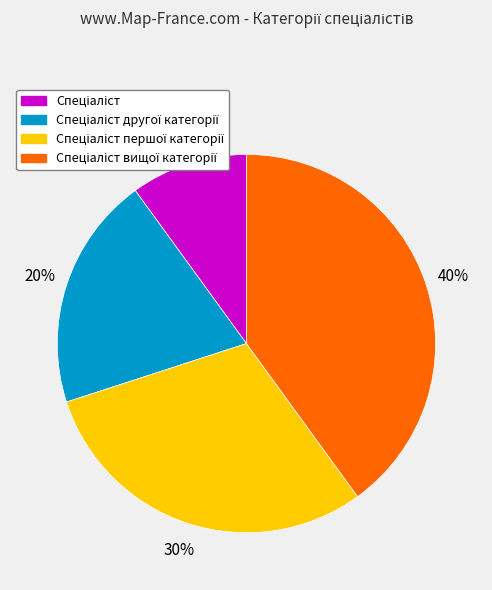

Is there any slice that represents more than half of the pie?

No